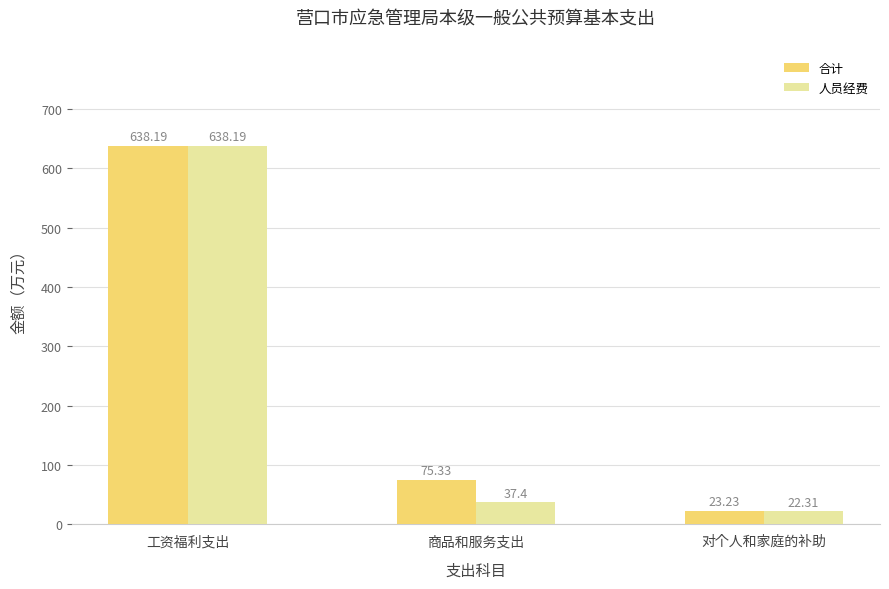

What is the value of the 人员经费 bar at the 1st from the left?

638.2